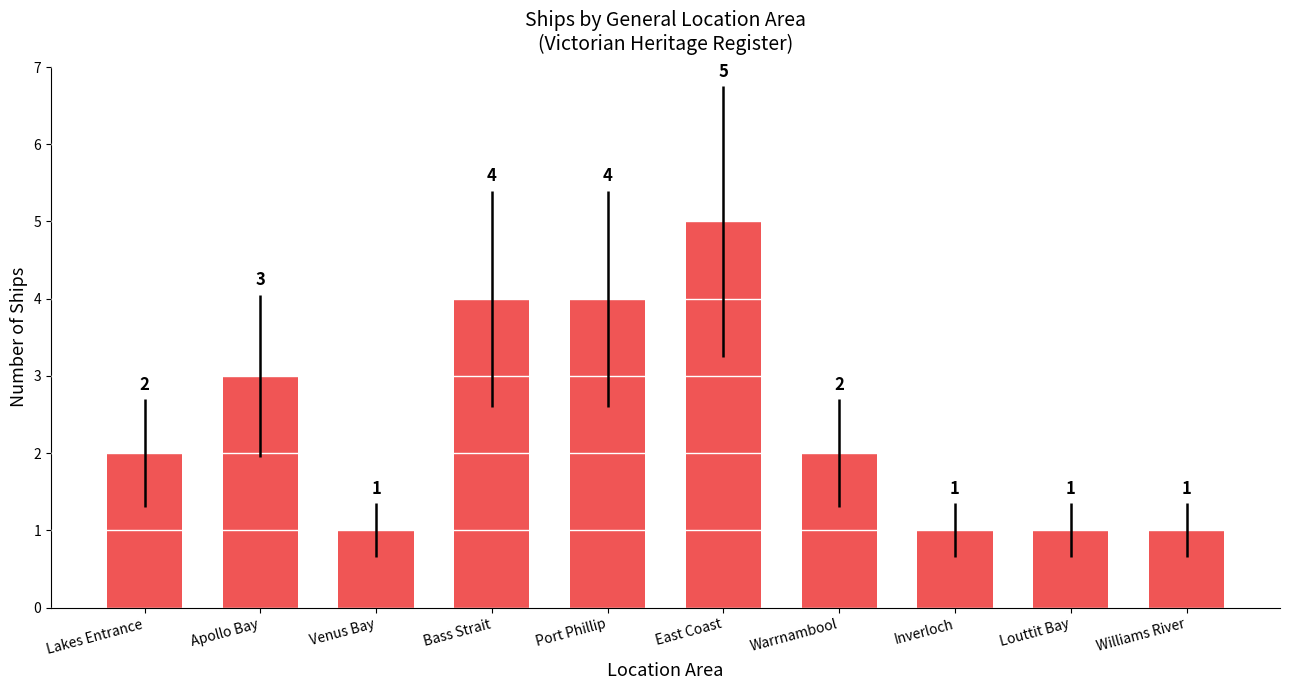

What is the label of the 1st bar from the right?

Williams River